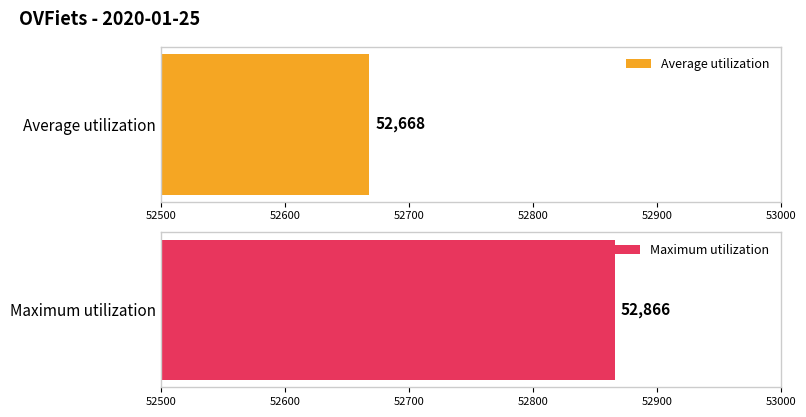

Are the bars horizontal?

Yes